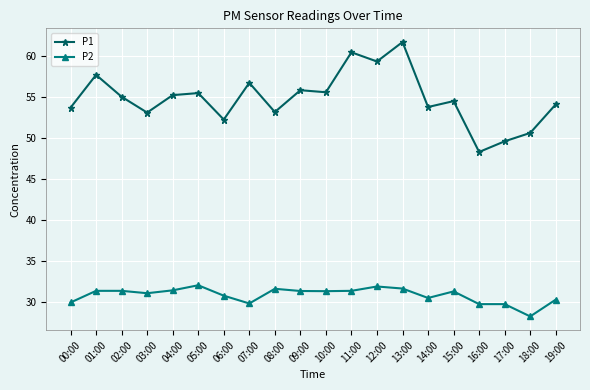

What is the difference between the P1 values at 07:00 and 18:00?

6.1